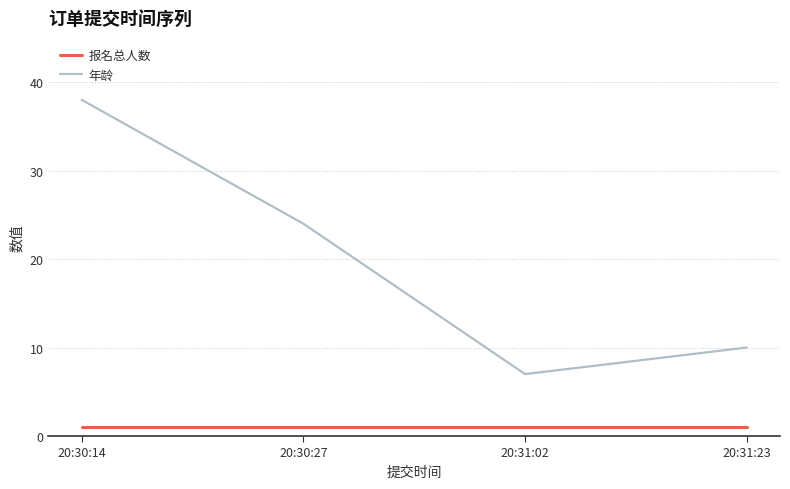

Rank the series at 20:30:27 from lowest to highest value.

报名总人数, 年龄